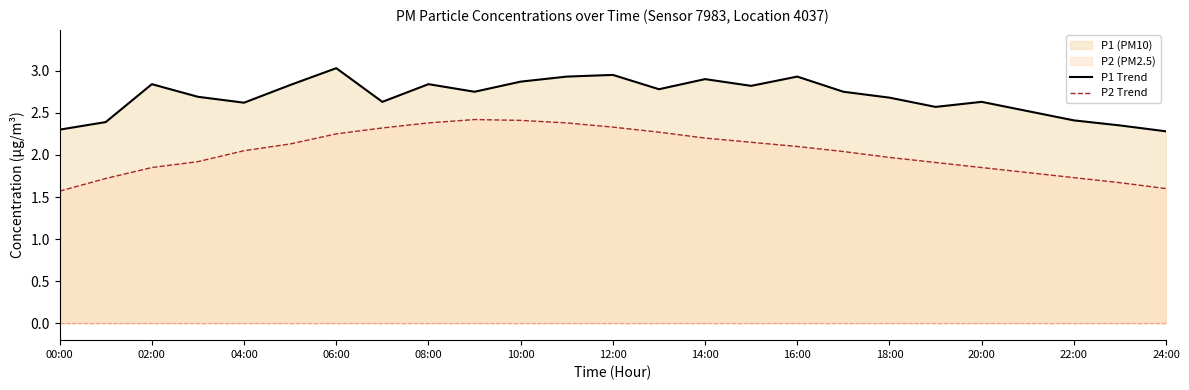

True or false: P2 Trend and P1 Trend intersect in this chart.

False